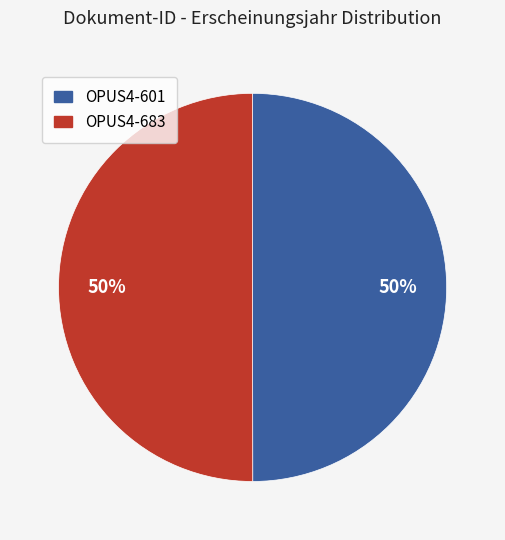

To the nearest percent, what is the average slice percentage?

50%